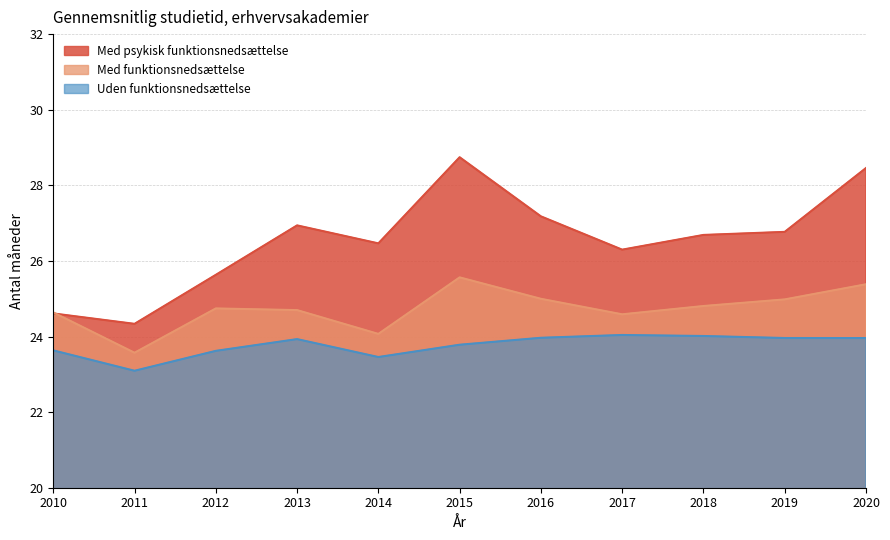

What is the value of the Uden funktionsnedsættelse point at the 9th from the left?

24.0